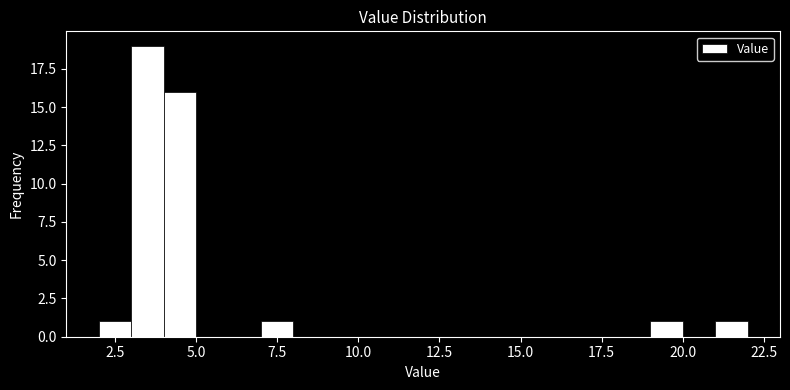

Around what value on the x-axis is the tallest bar? Give the approximate position of its centre, as read against the axis.

3.5